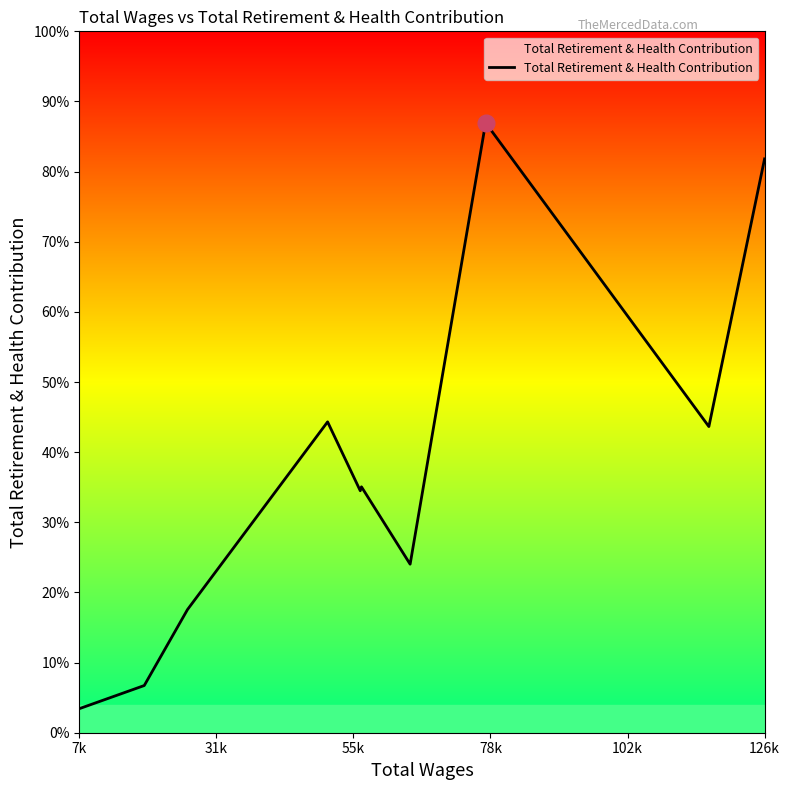

Does the chart display data point markers on the line(s)?

No